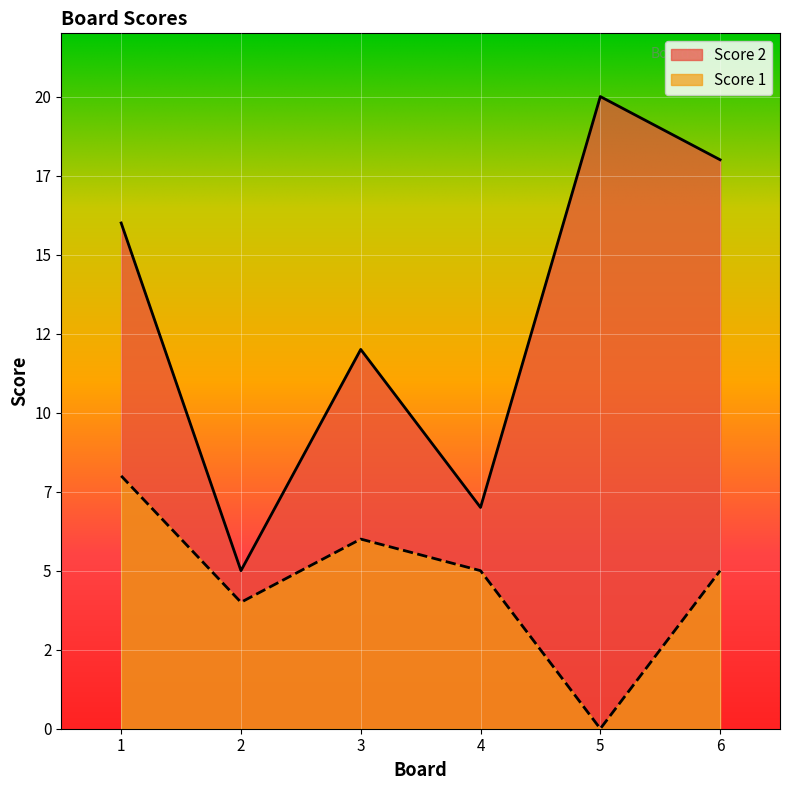

Count the number of categories in the chart.

6